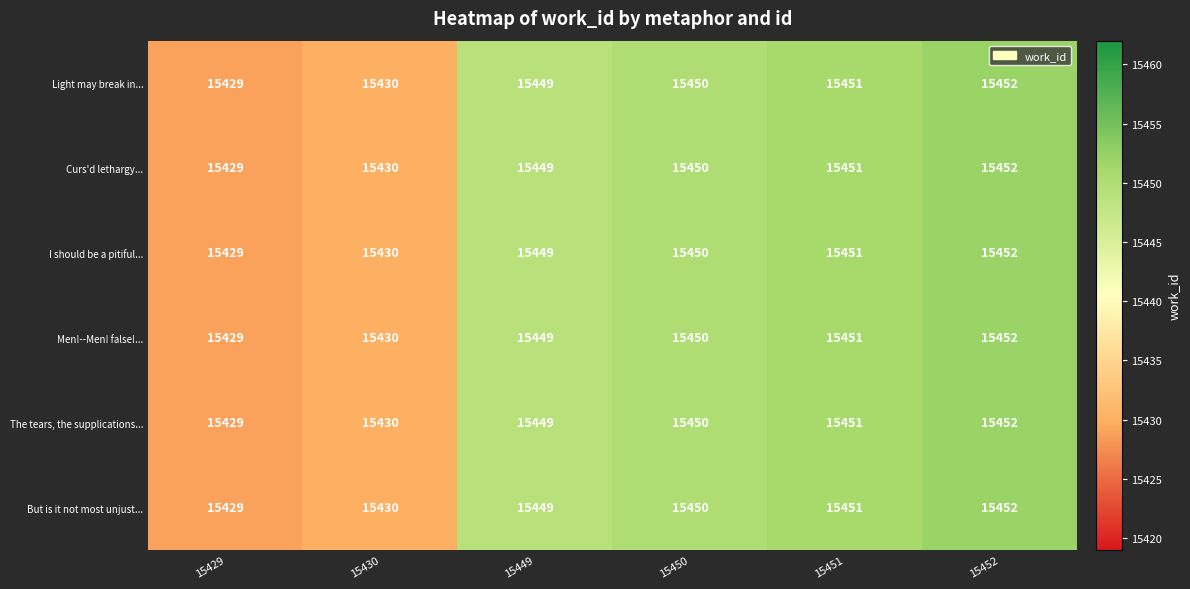

True or false: Light may break in... has a value of 25645 at 15452.

False